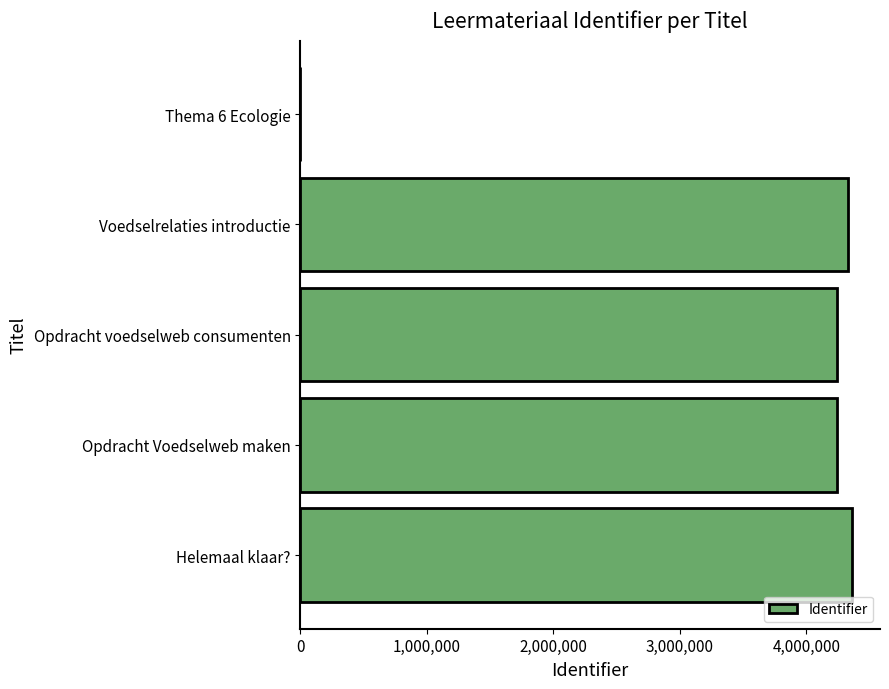

What is the change in value from Thema 6 Ecologie to Helemaal klaar??

+4364650